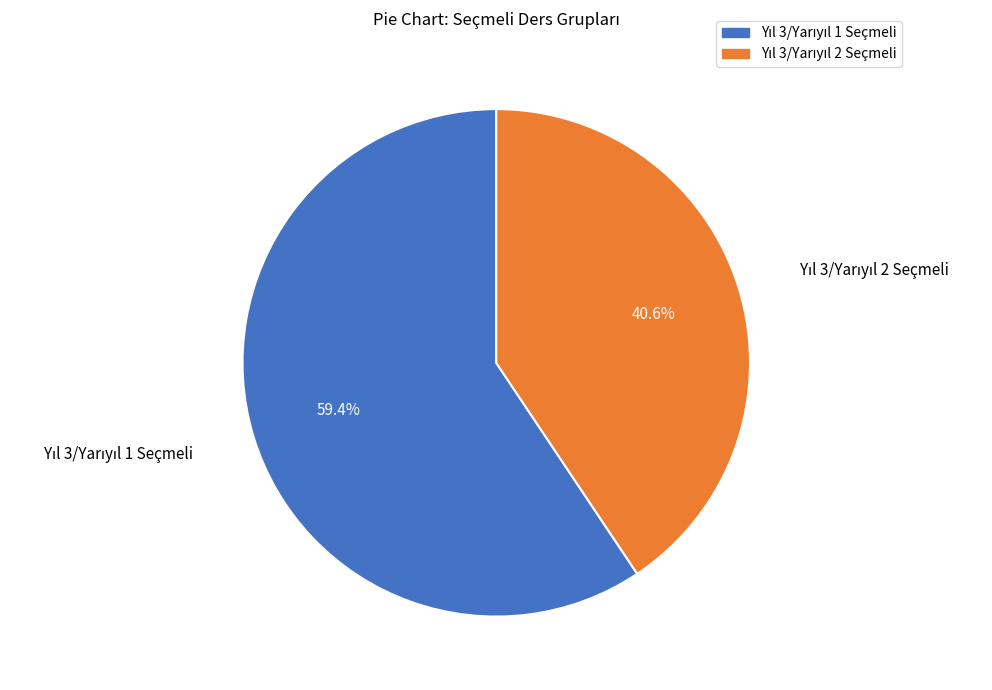

Does any single category account for the majority?

Yes